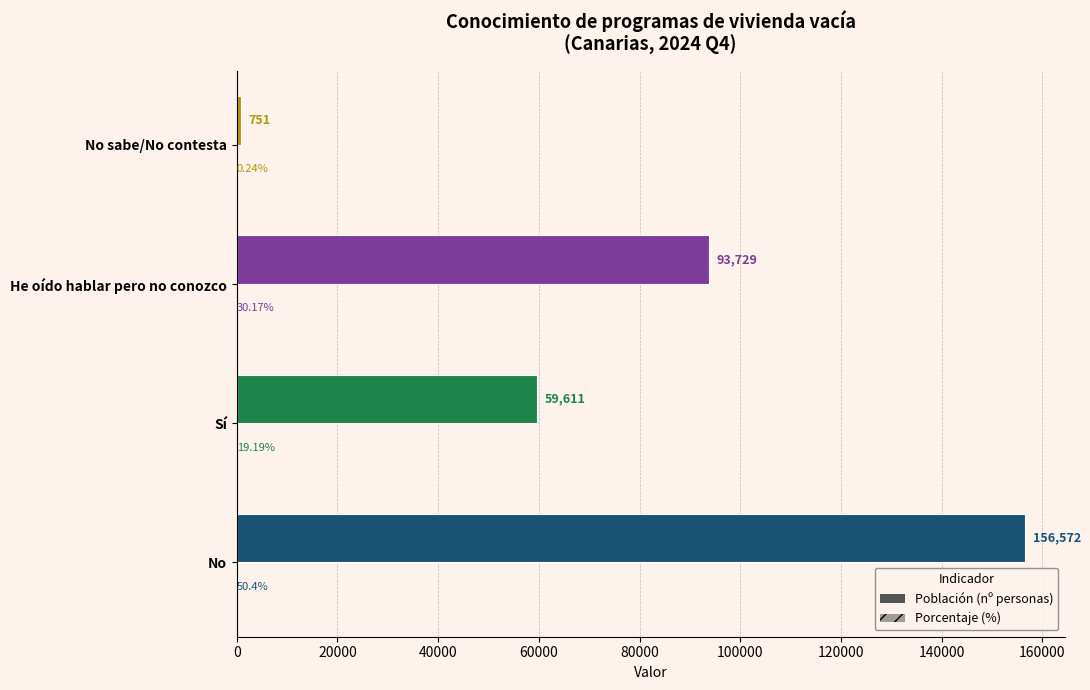

Reading left to right, transcribe all the data shown in this chart.

Población: 156572.0	59611.0	93729.0	751.0
Porcentaje (%): 50.4	19.2	30.2	0.2